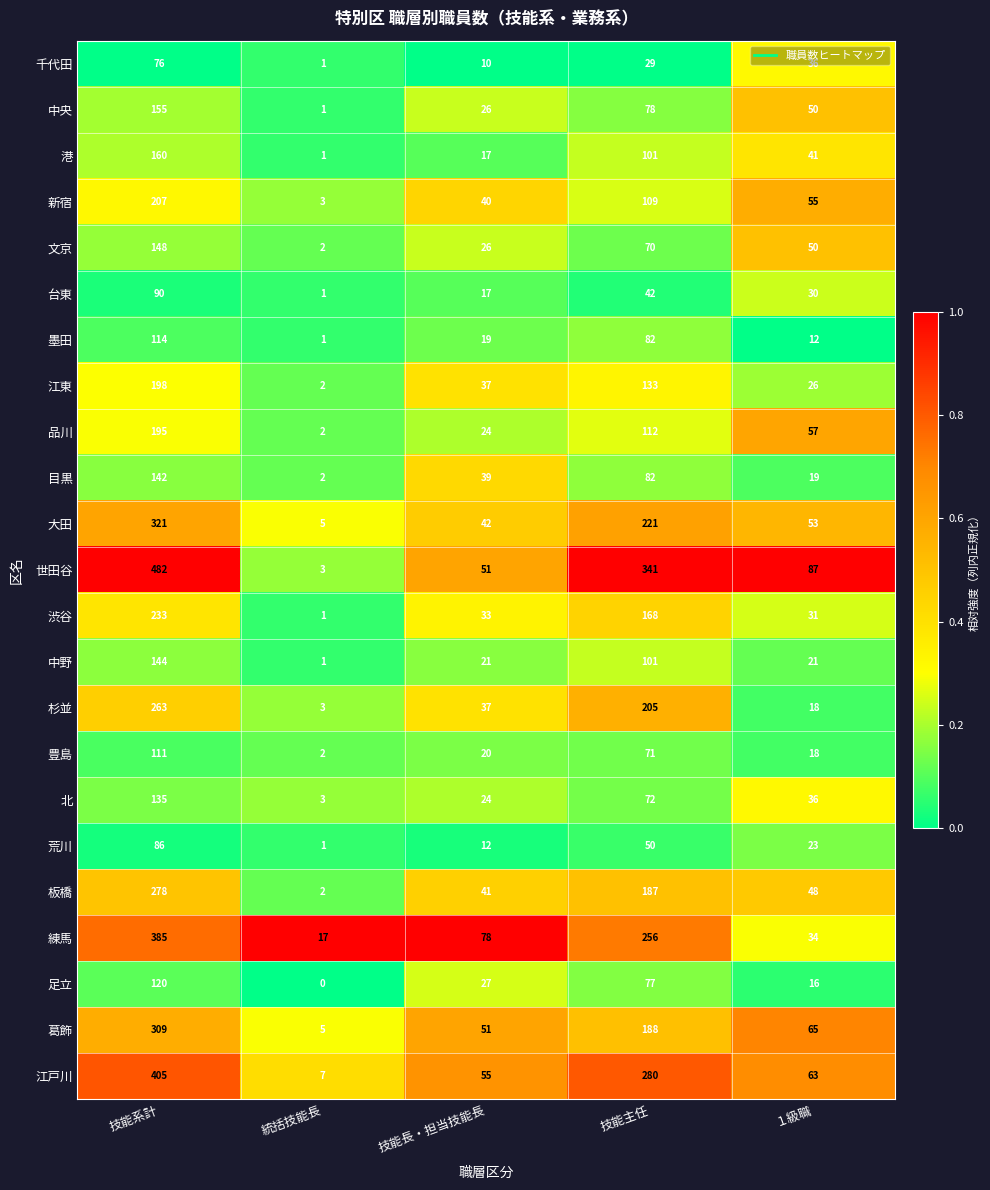

Which category has the lowest value across all series?

統括技能長